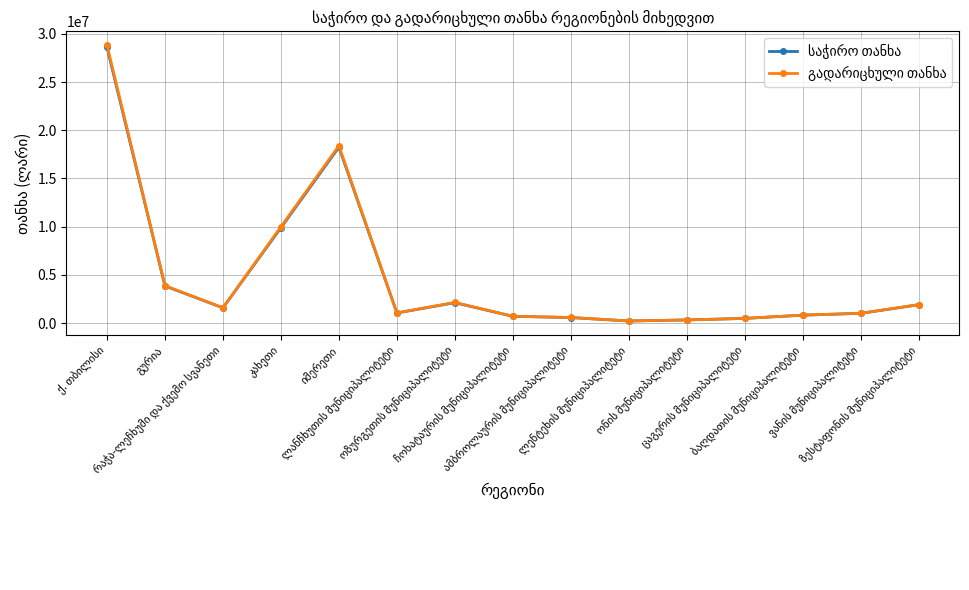

What is the maximum value shown in the chart?

28833197.7